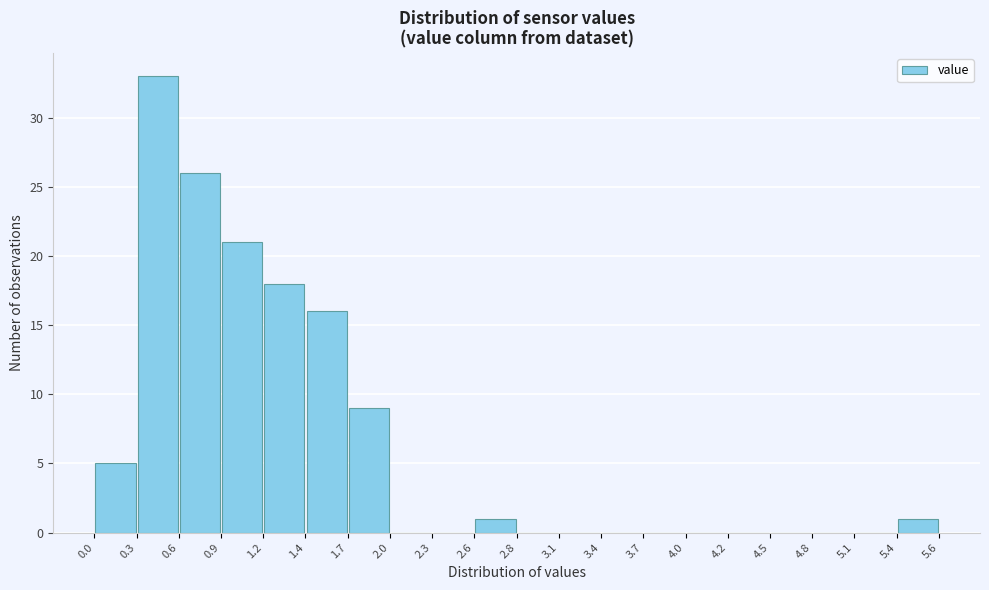

Reading left to right, list every bar in this chart as the range it spans on the x-axis followed by its height. The values are not printed on the chart, so give them approximately, as read against the axis.

0.0 to 0.3: 5
0.3 to 0.6: 33
0.6 to 0.9: 26
0.9 to 1.2: 21
1.2 to 1.4: 18
1.4 to 1.7: 16
1.7 to 2.0: 9
2.0 to 2.3: 0
2.3 to 2.6: 0
2.6 to 2.8: 1
2.8 to 3.1: 0
3.1 to 3.4: 0
3.4 to 3.7: 0
3.7 to 4.0: 0
4.0 to 4.2: 0
4.2 to 4.5: 0
4.5 to 4.8: 0
4.8 to 5.1: 0
5.1 to 5.4: 0
5.4 to 5.6: 1